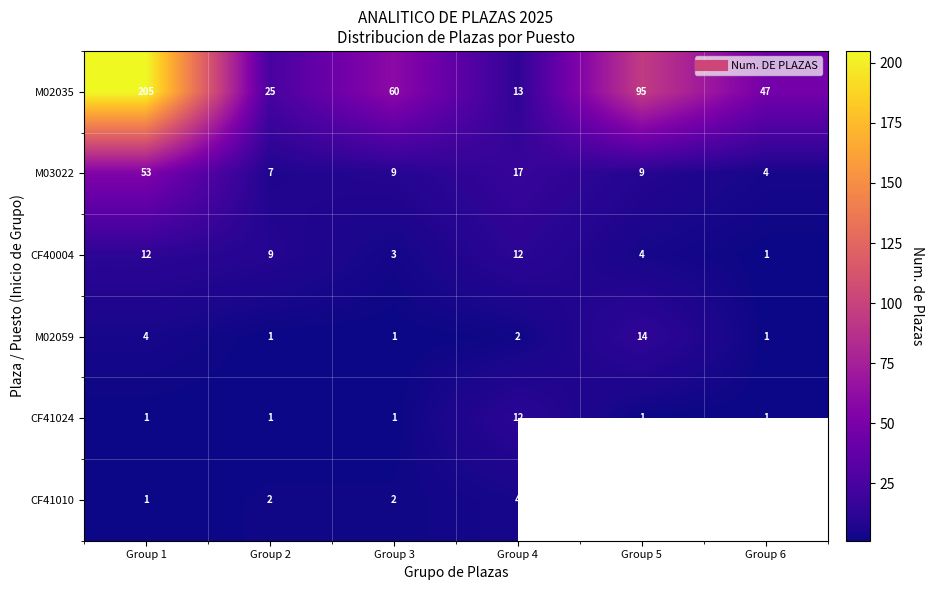

Rank the series by their maximum value, from highest to lowest.

M02035, M03022, M02059, CF40004, CF41024, CF41010